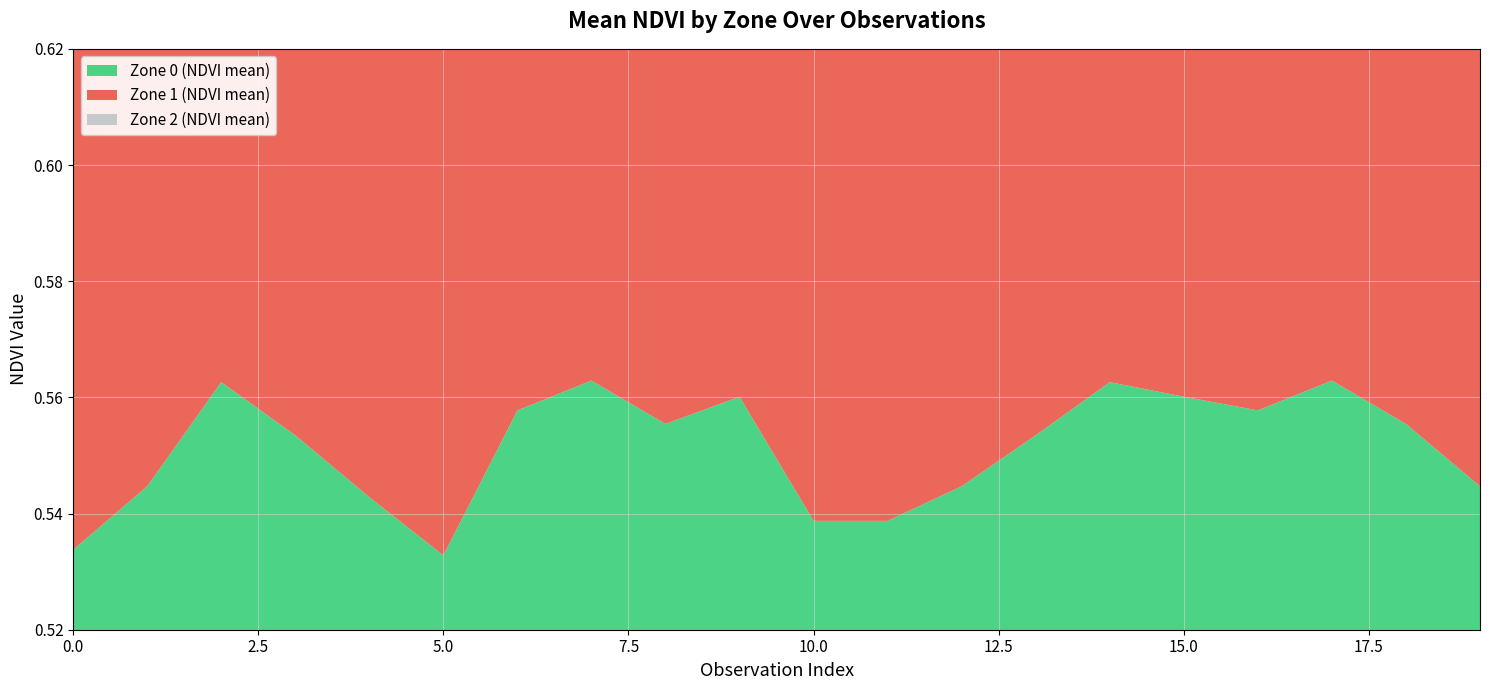

Reading left to right, transcribe all the data shown in this chart.

Zone 0 (NDVI mean): 0.5	0.5	0.6	0.6	0.5	0.5	0.6	0.6	0.6	0.6	0.5	0.5	0.5	0.6	0.6	0.6	0.6	0.6	0.6	0.5
Zone 1 (NDVI mean): 0.6	0.6	0.6	0.6	0.6	0.6	0.6	0.6	0.6	0.6	0.6	0.6	0.6	0.6	0.6	0.6	0.6	0.6	0.6	0.6
Zone 2 (NDVI mean): 0.6	0.6	0.6	0.6	0.6	0.6	0.6	0.6	0.6	0.6	0.6	0.6	0.6	0.6	0.6	0.6	0.6	0.6	0.6	0.6